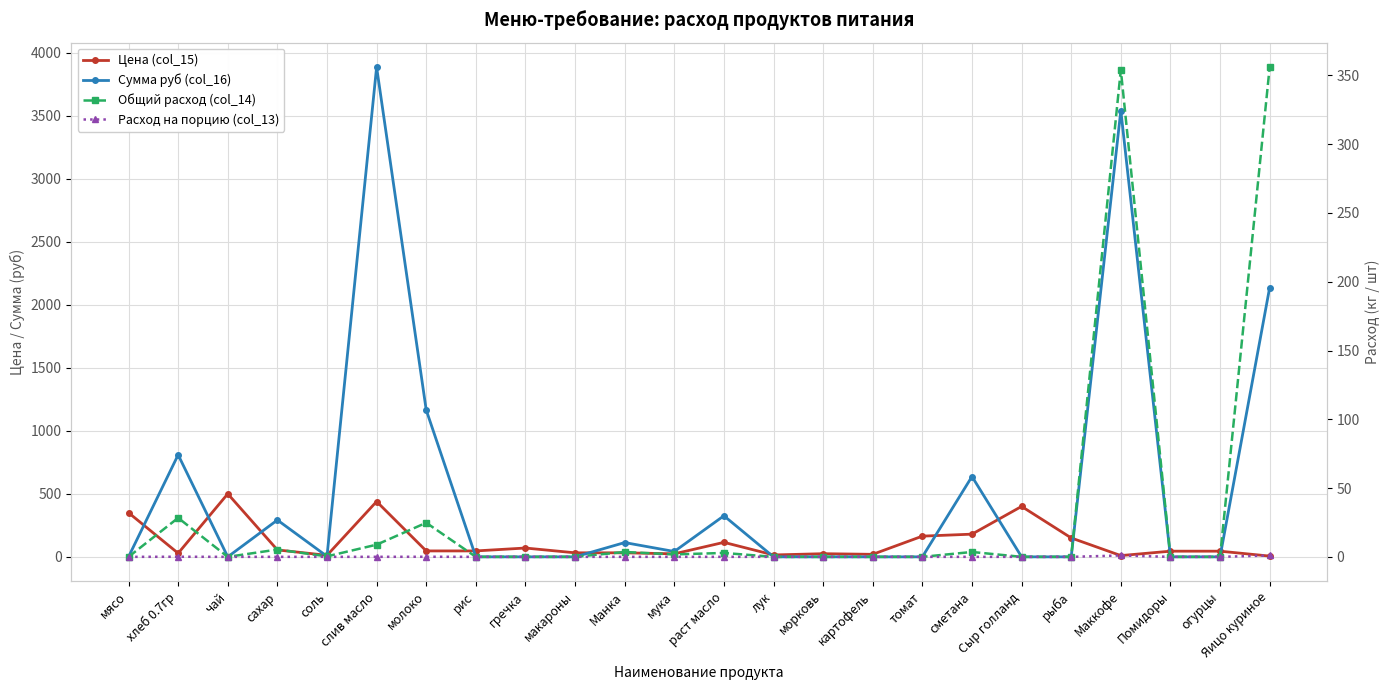

At which category does Общий расход (col_14) reach its first local peak?

хлеб 0.7гр